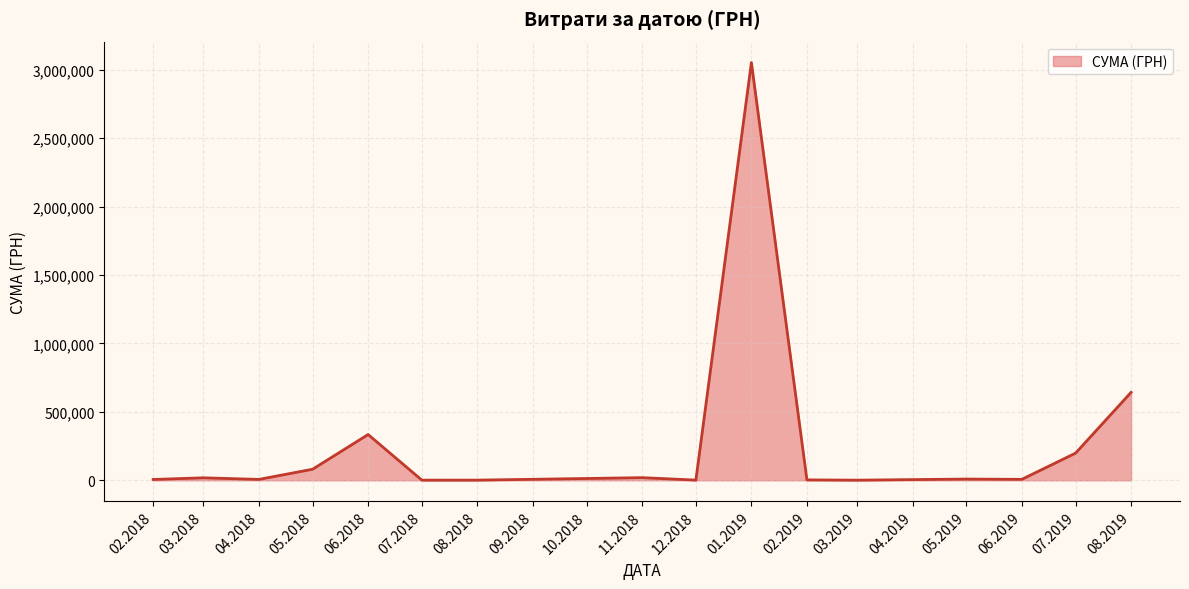

What is the greatest value displayed?

3051803.1